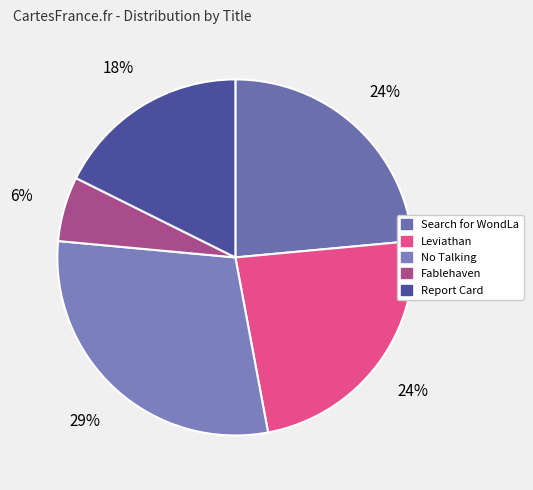

What is the smallest slice in the pie chart?

Fablehaven